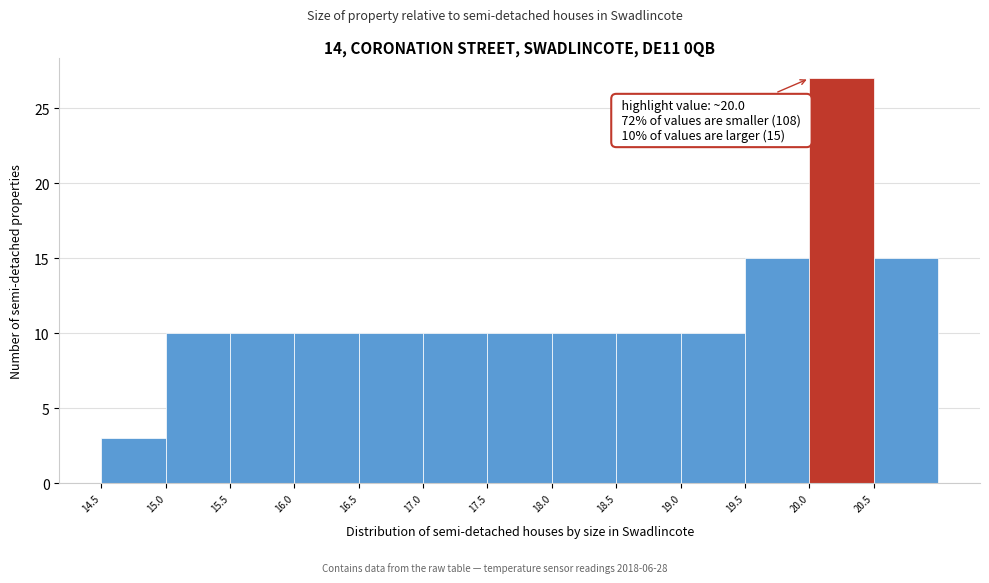

Which range on the x-axis has the tallest bar?

20.0 to 20.5